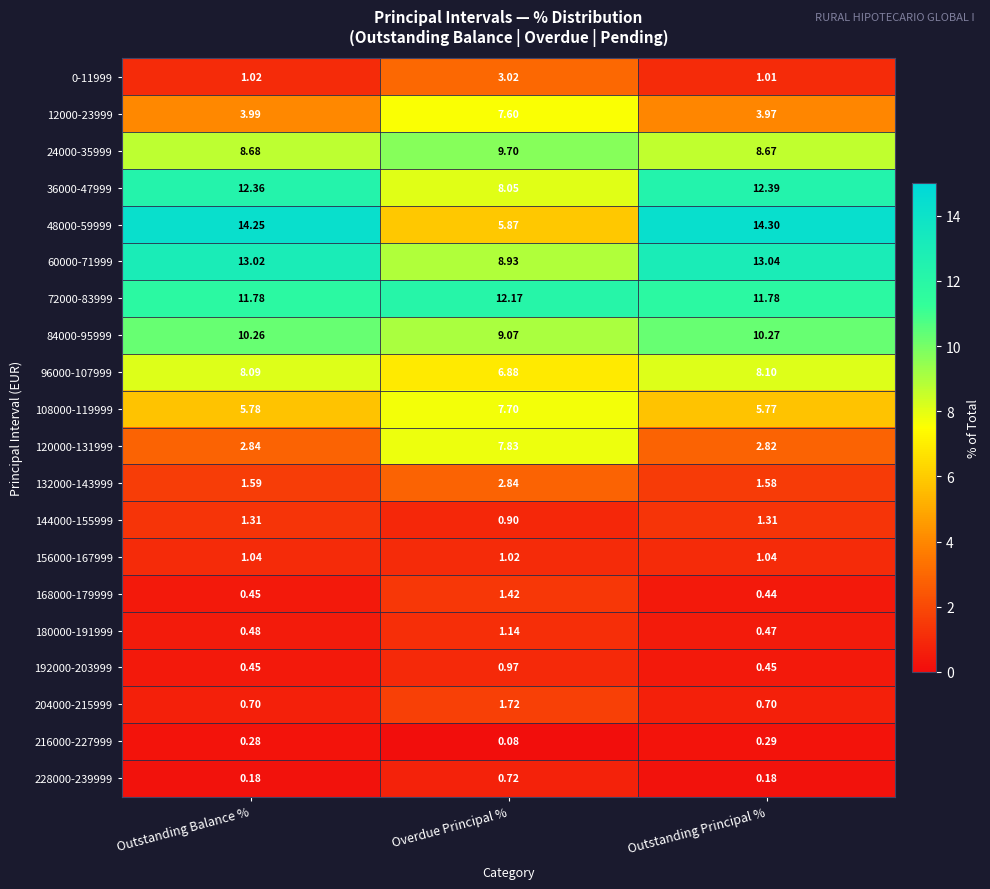

Where is 96000-107999 nearest to the value 7?

Overdue Principal %